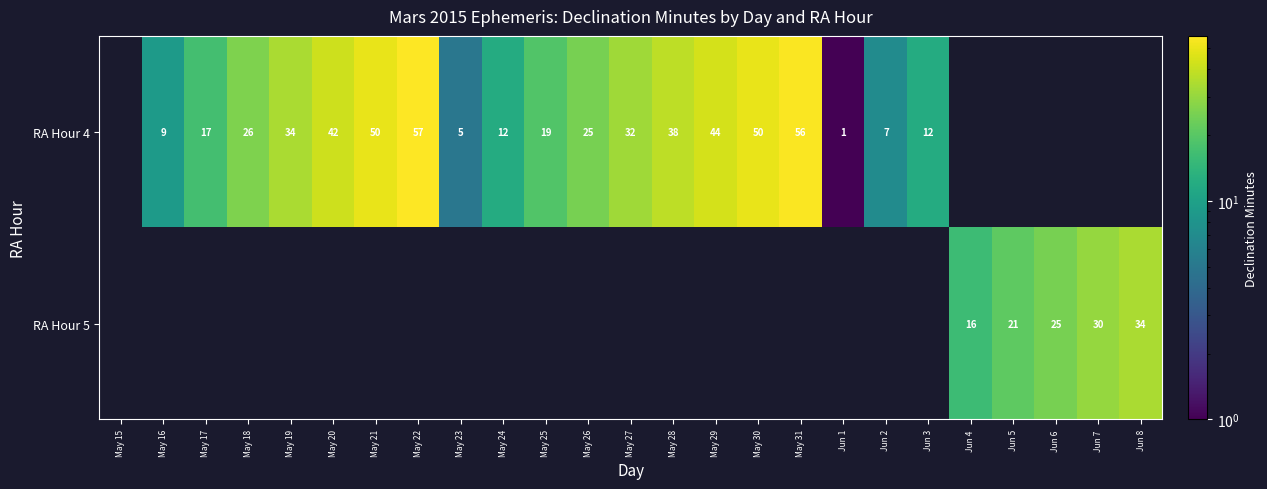

What is the highest value of the row_1 series?

34